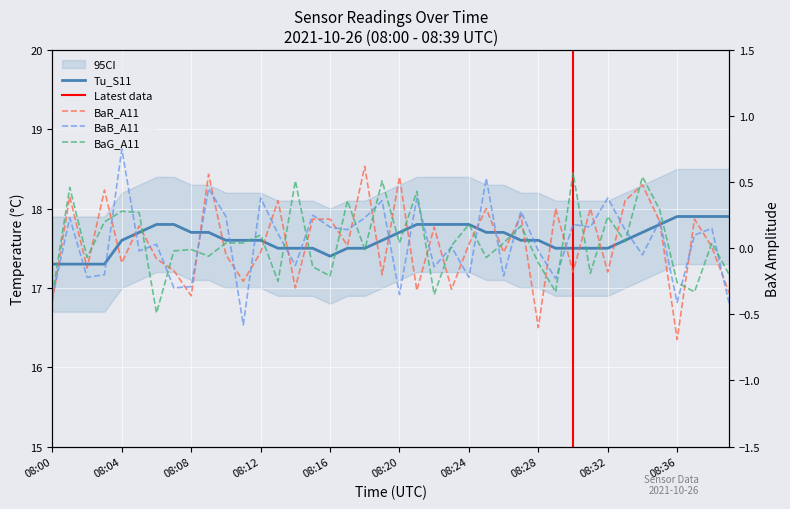

Count the number of data series in this chart.

4